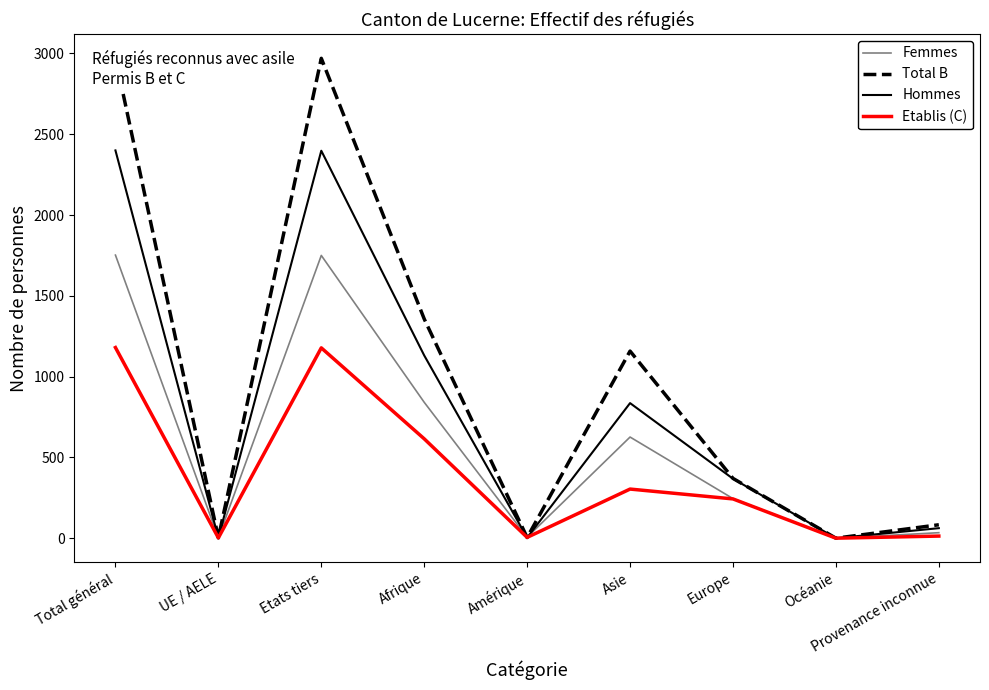

What is the label of the 5th point from the right?

Amérique